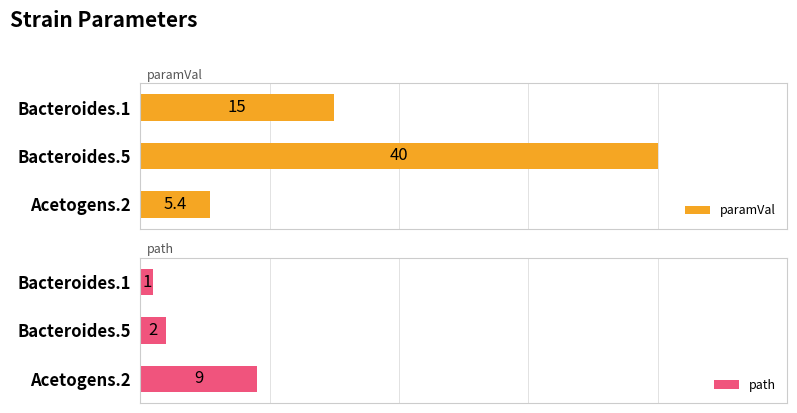

How many bars are there in total?

6